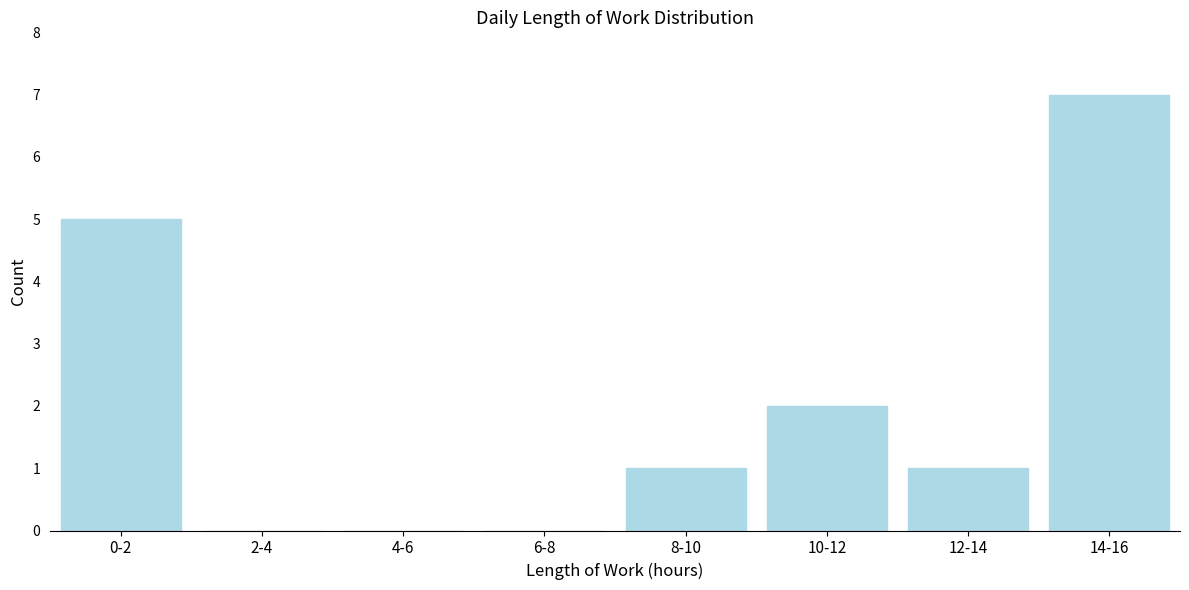

Reading right to left, extract all data points from this chart.

14-16=7	12-14=1	10-12=2	8-10=1	6-8=0	4-6=0	2-4=0	0-2=5